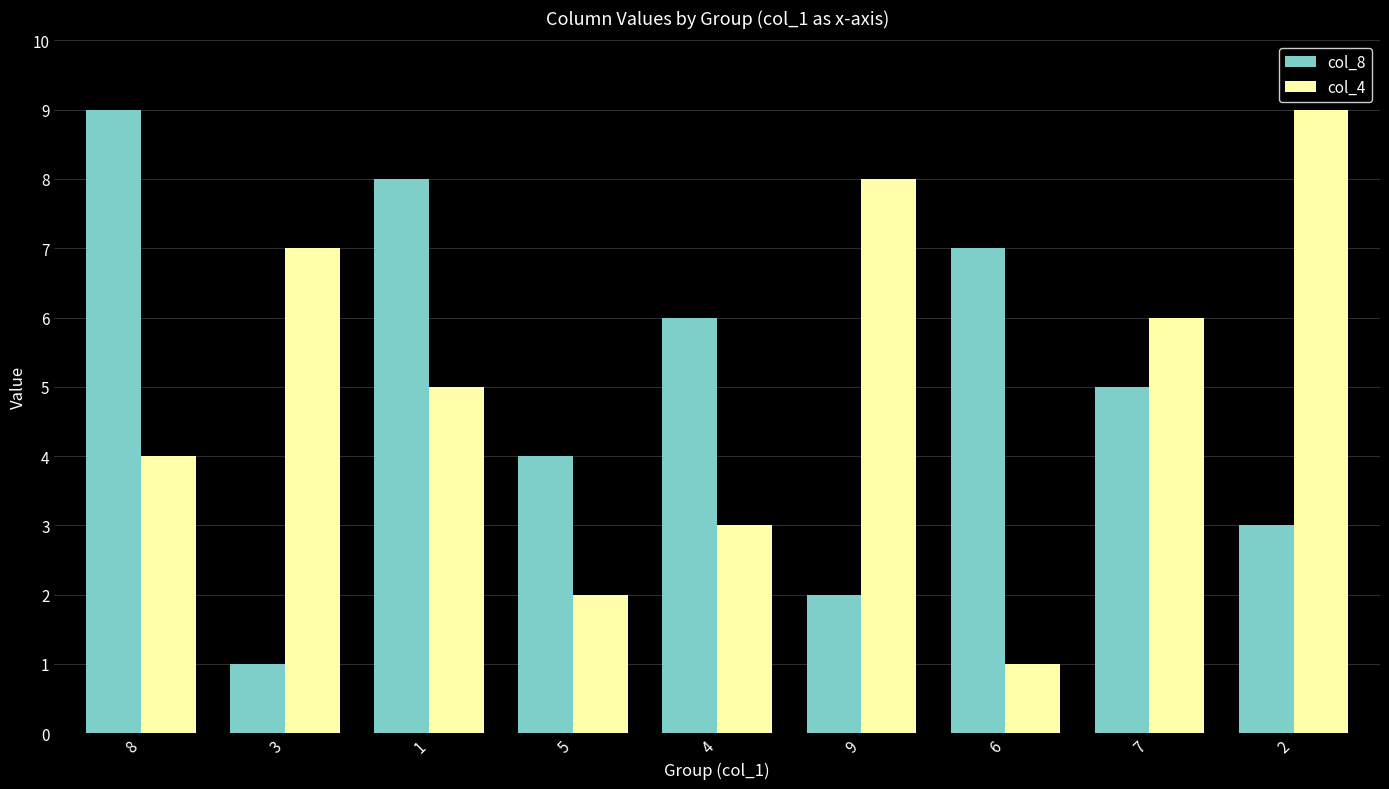

Is the value of col_4 at 3 greater than the value of col_8 at 2?

Yes